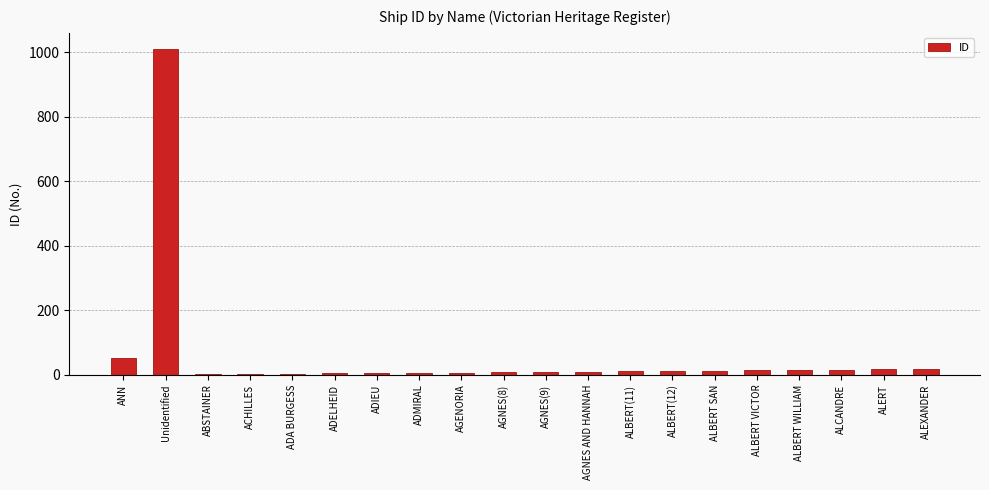

What is the sum of the values at ALBERT(12) and ADELHEID?

16